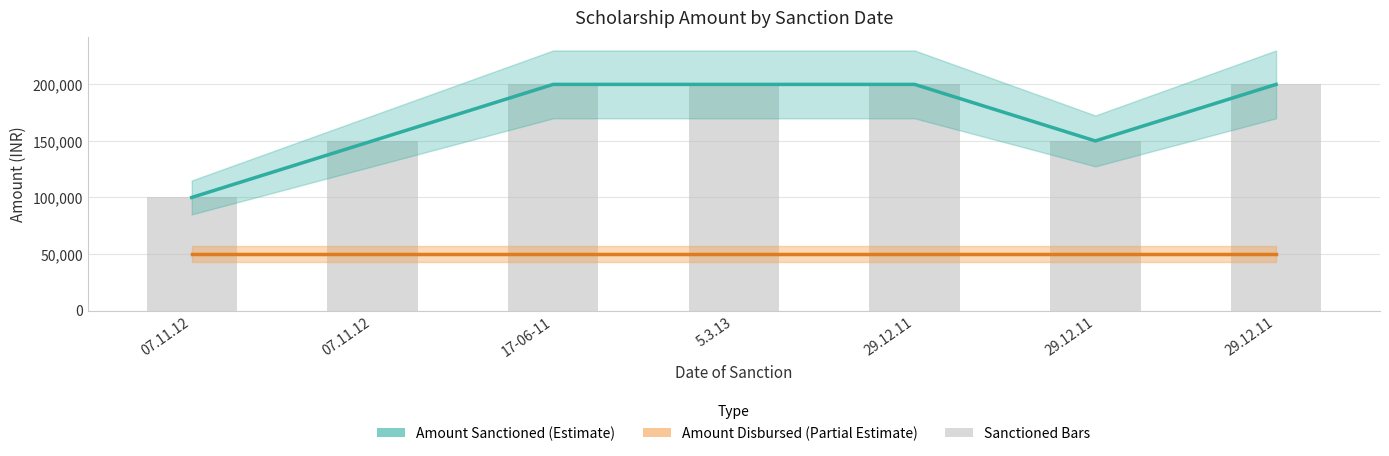

How many data points does each series have?

7